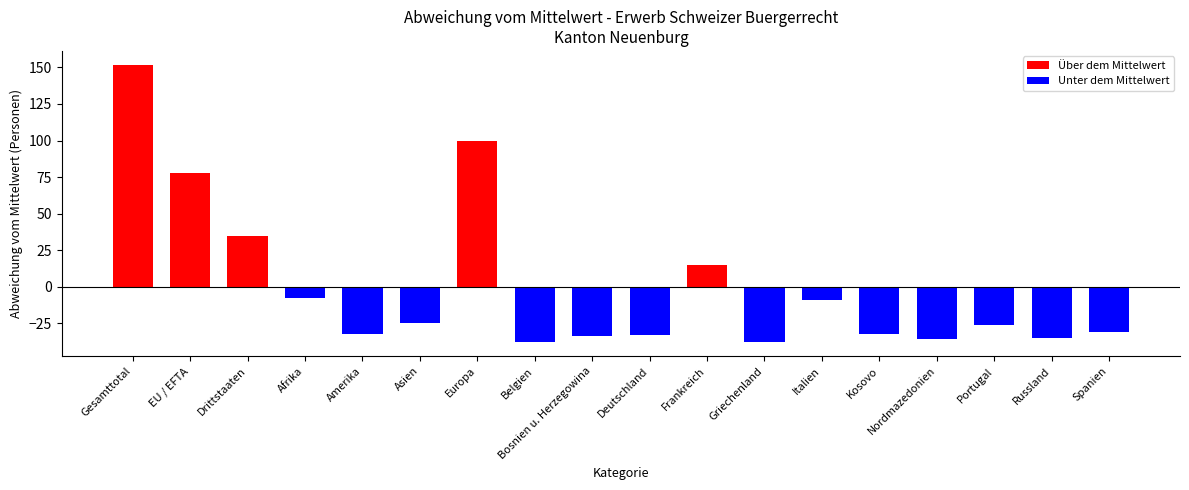

What is the label of the 8th bar from the right?

Frankreich